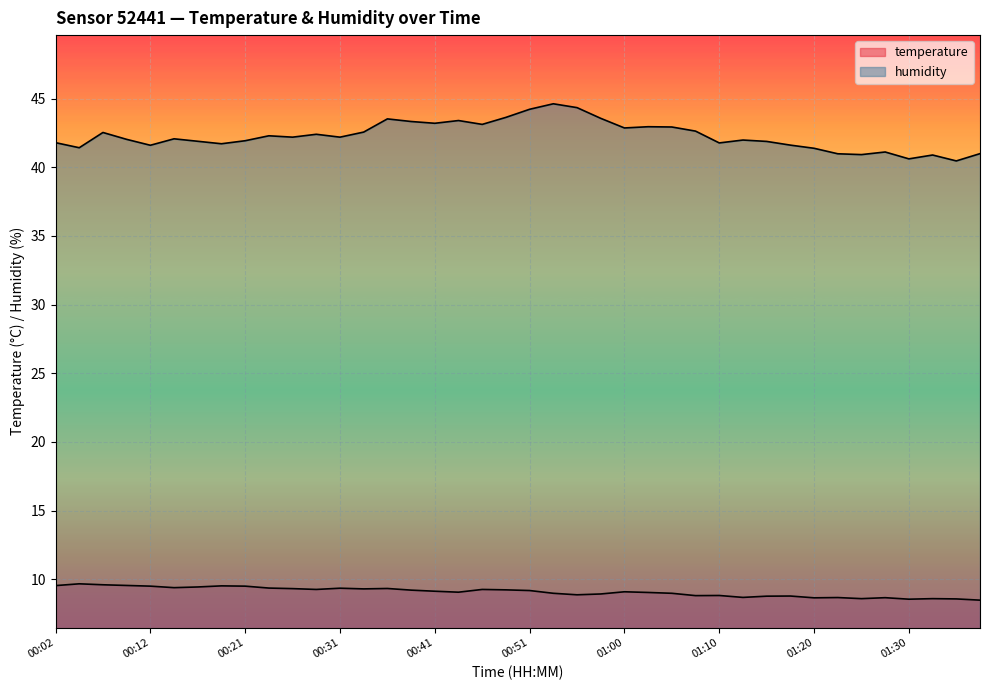

How many data points in humidity are less than 42?

18